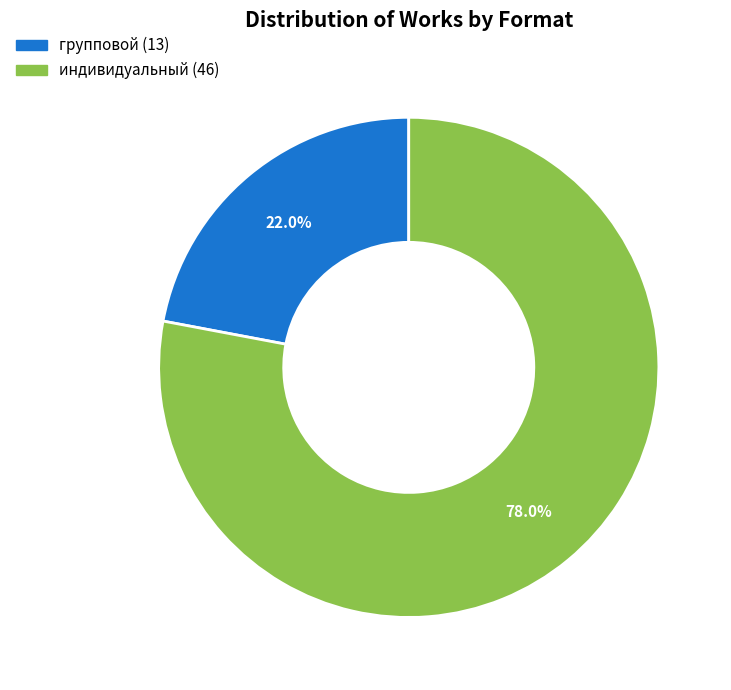

What is the largest slice in the pie chart?

индивидуальный